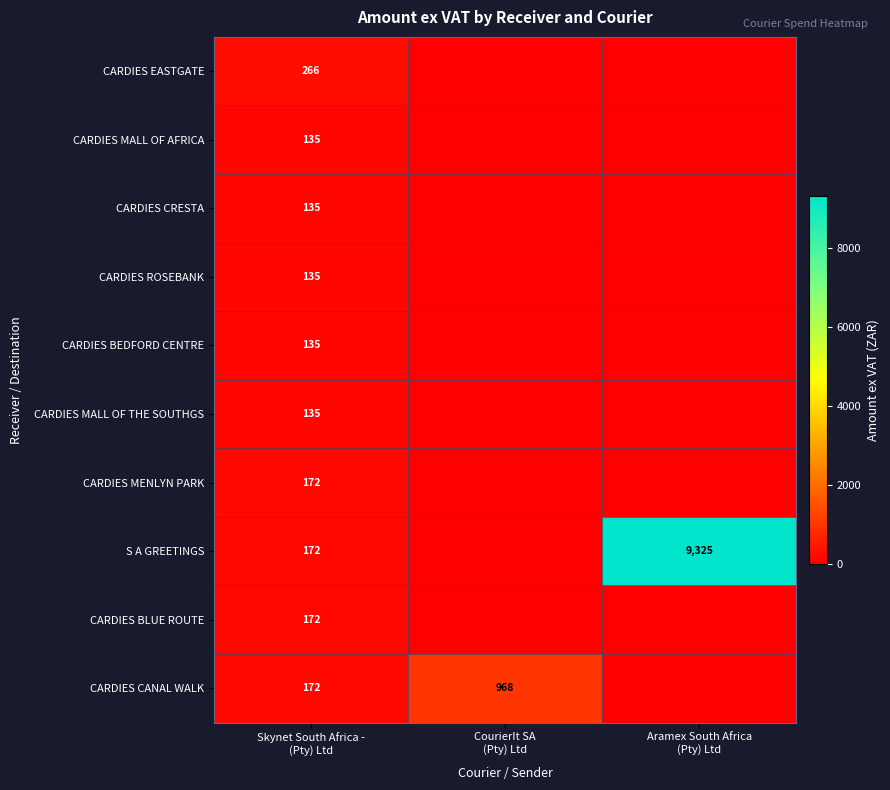

What is the difference between the CARDIES MALL OF AFRICA values at CourierIt SA (Pty) Ltd and Skynet South Africa - (Pty) Ltd?

134.5